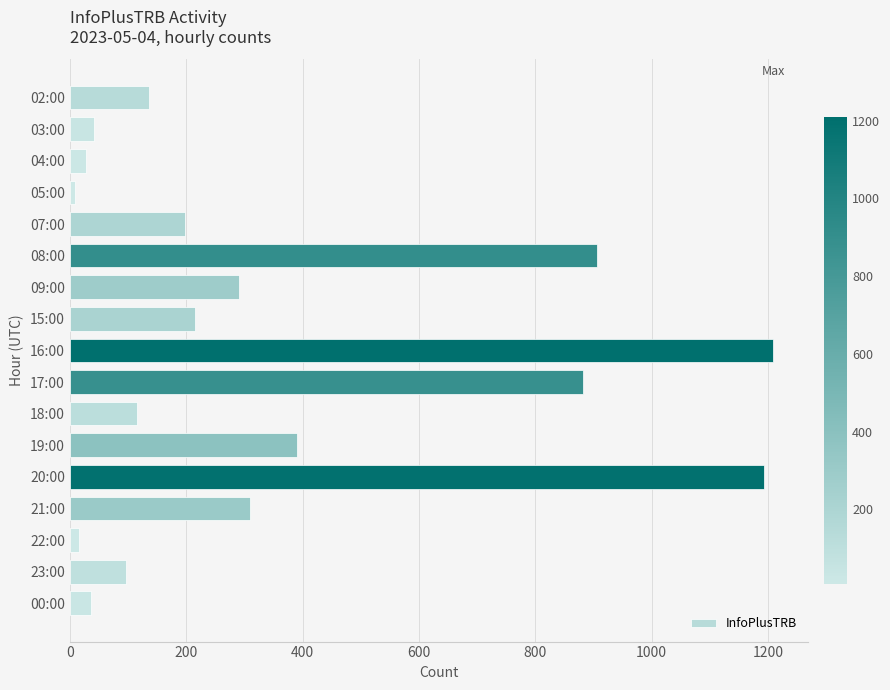

Where is the data nearest to the value 609?

19:00